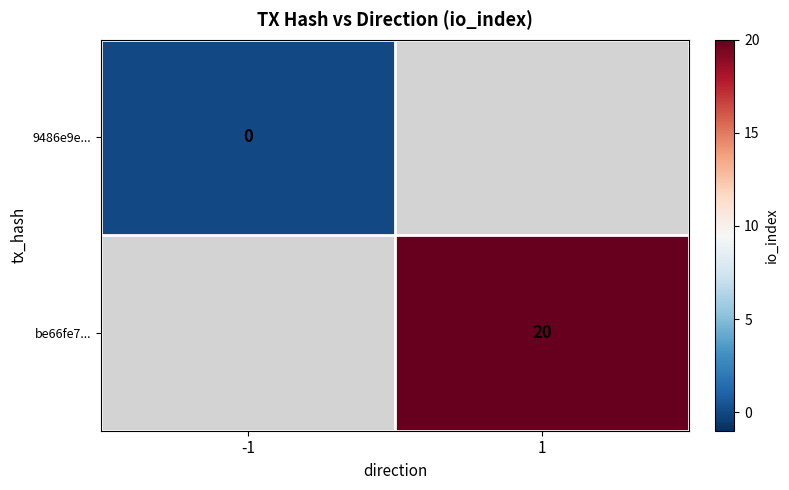

List the labels in order of 9486e9e... value, smallest first.

-1, 1